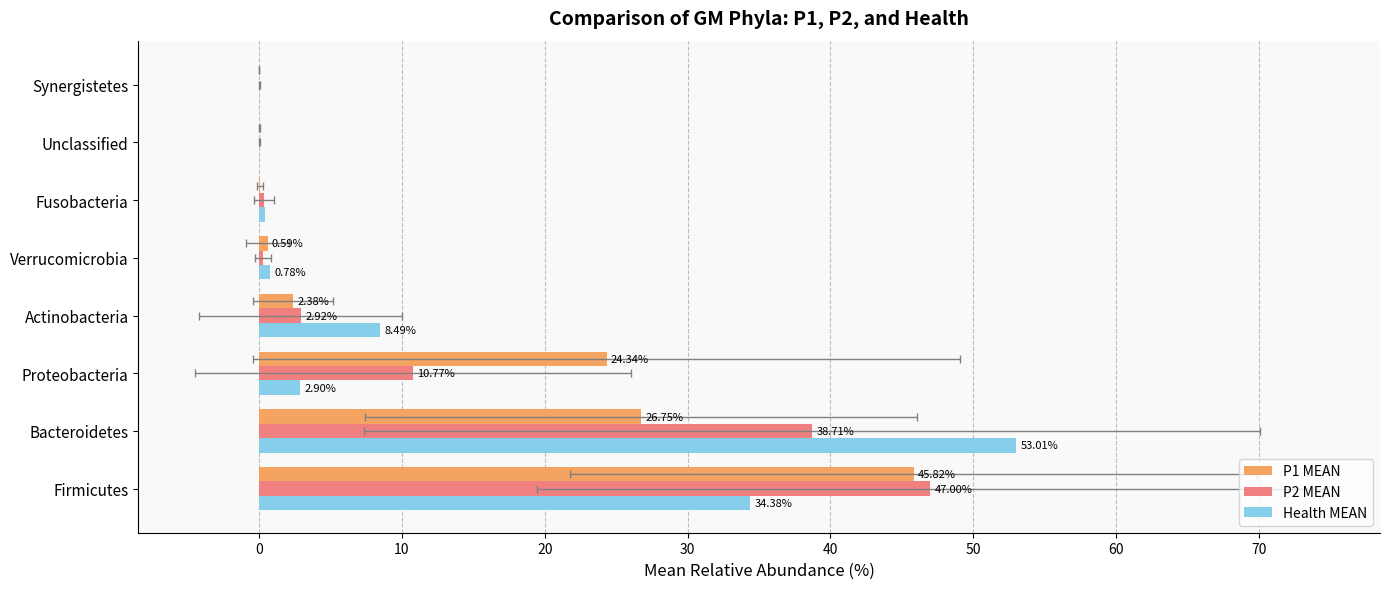

Which has a higher value, Unclassified or Synergistetes?

Unclassified